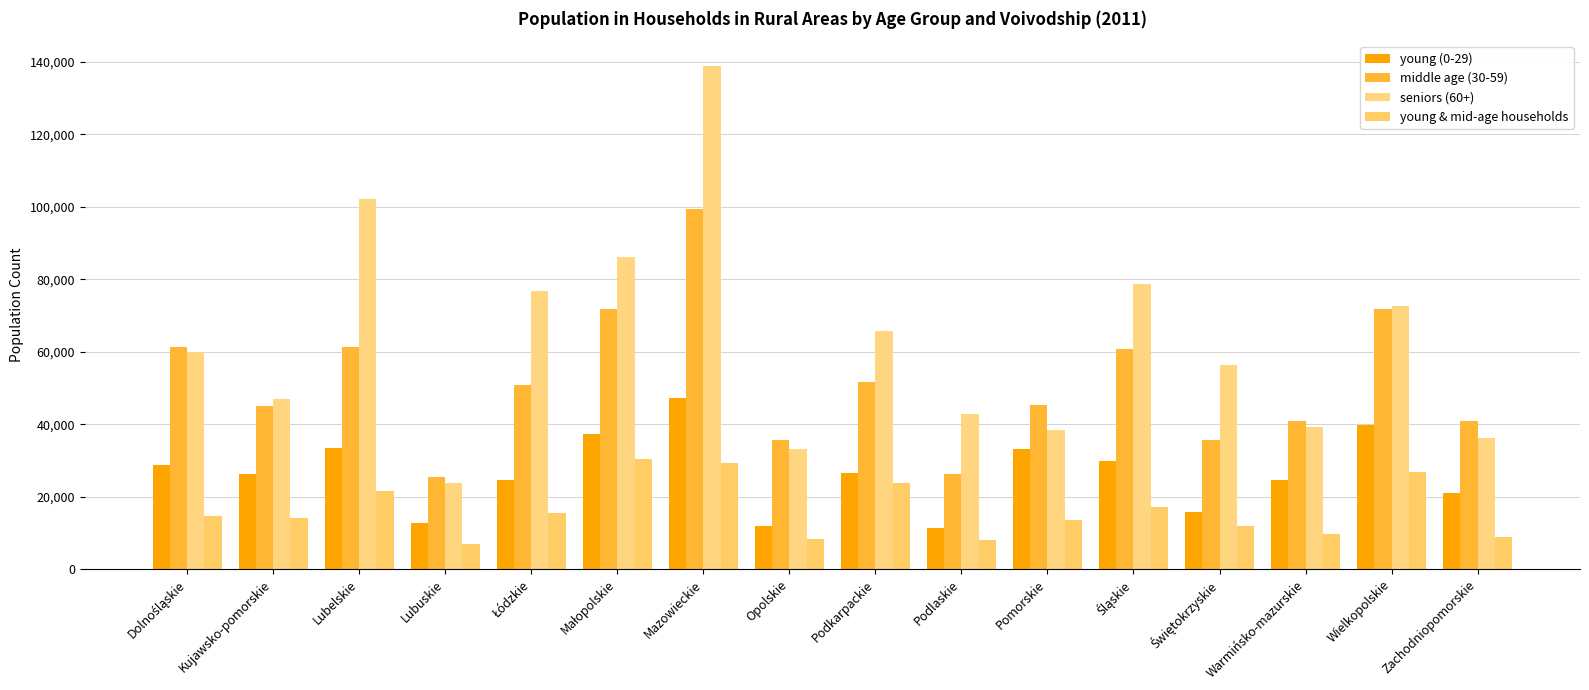

Between Dolnośląskie and Mazowieckie, which series saw the biggest shift?

seniors (60+)